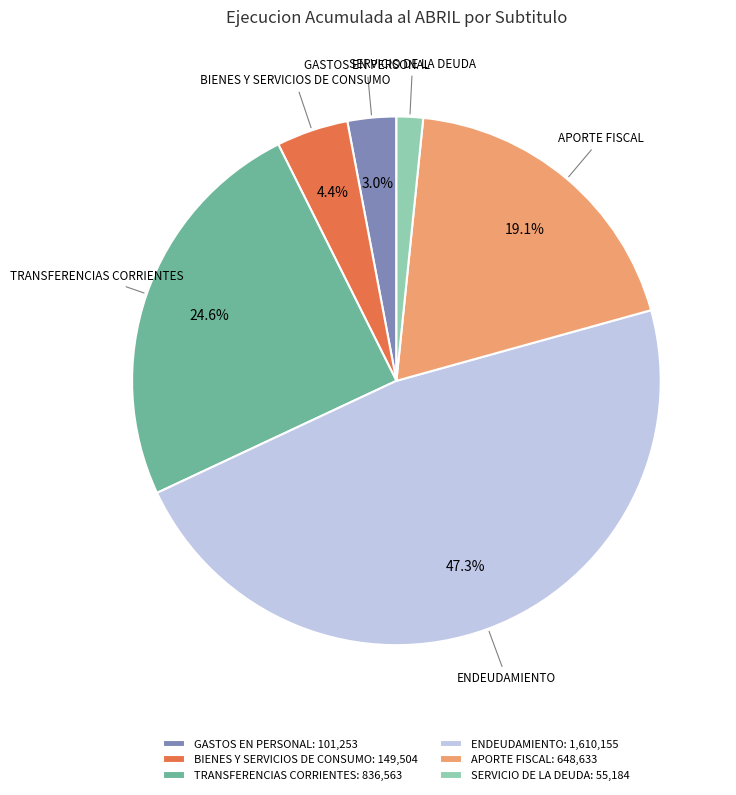

Is BIENES Y SERVICIOS DE CONSUMO the majority of the pie?

No